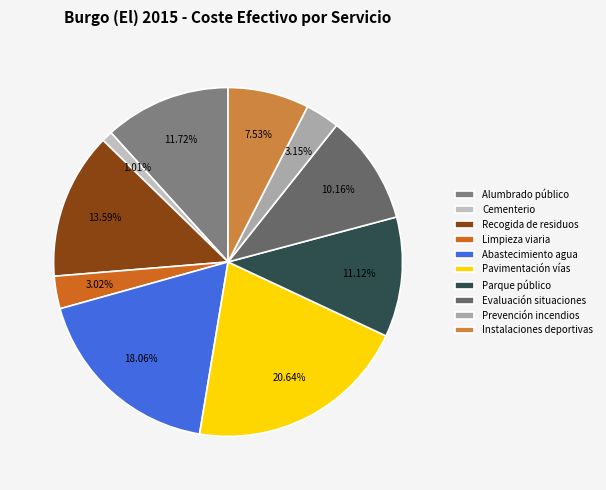

What is the ratio of the value at Cementerio to the value at Alumbrado público?

0.1